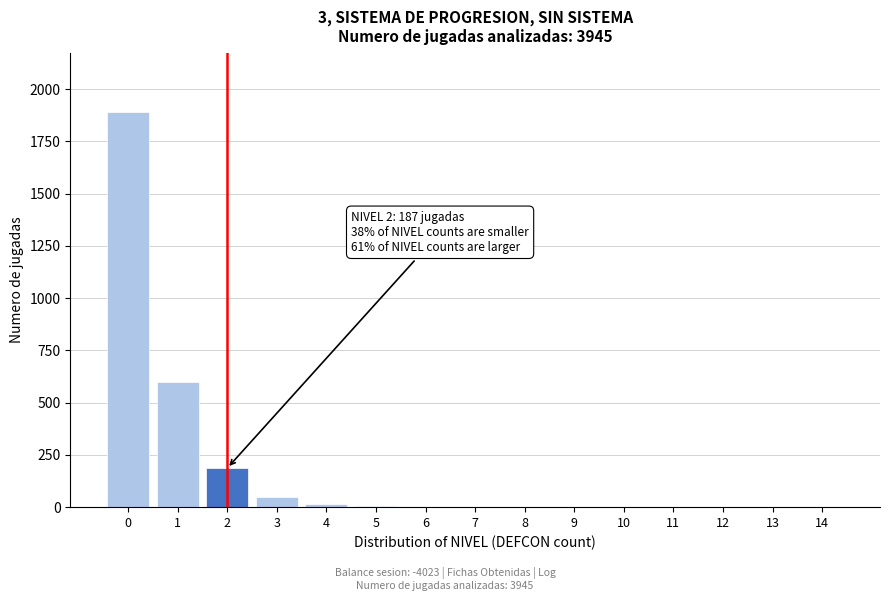

What is the change in value from 2 to 3?

-139